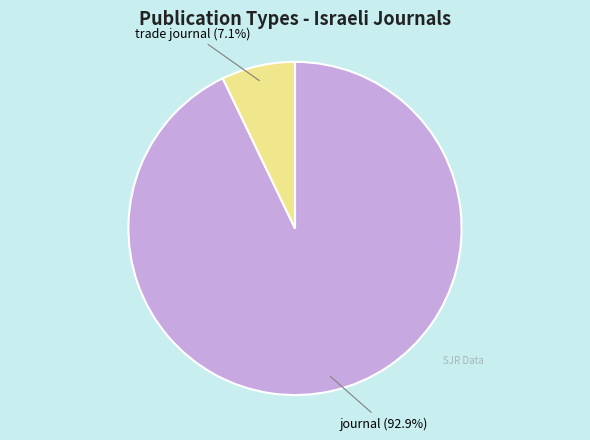

How many slices are in this pie chart?

2